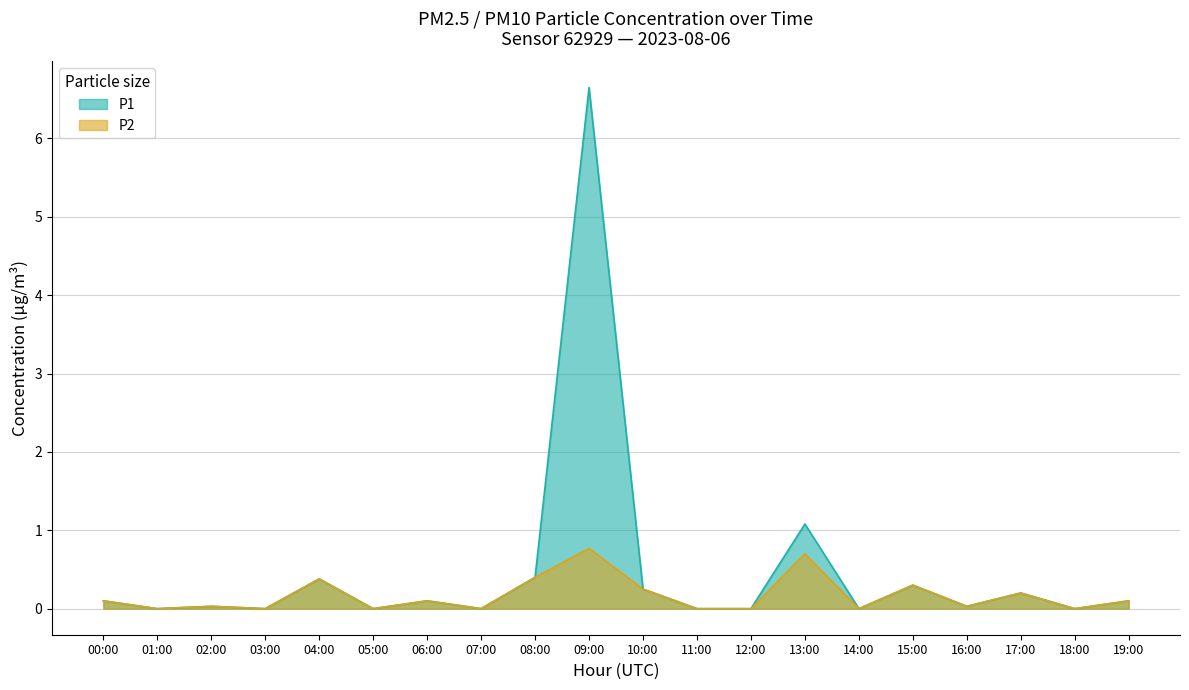

How many lines are shown in the chart?

2